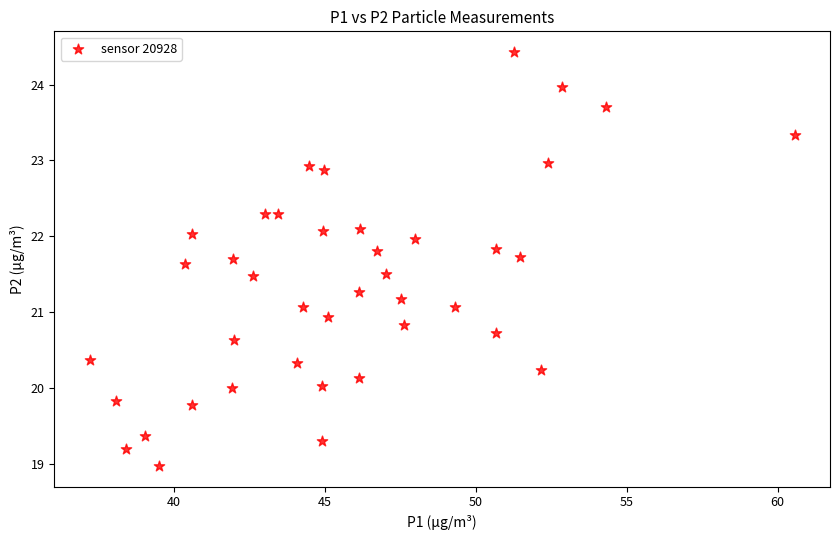

What is the range of Y values (max minus min)?

5.5